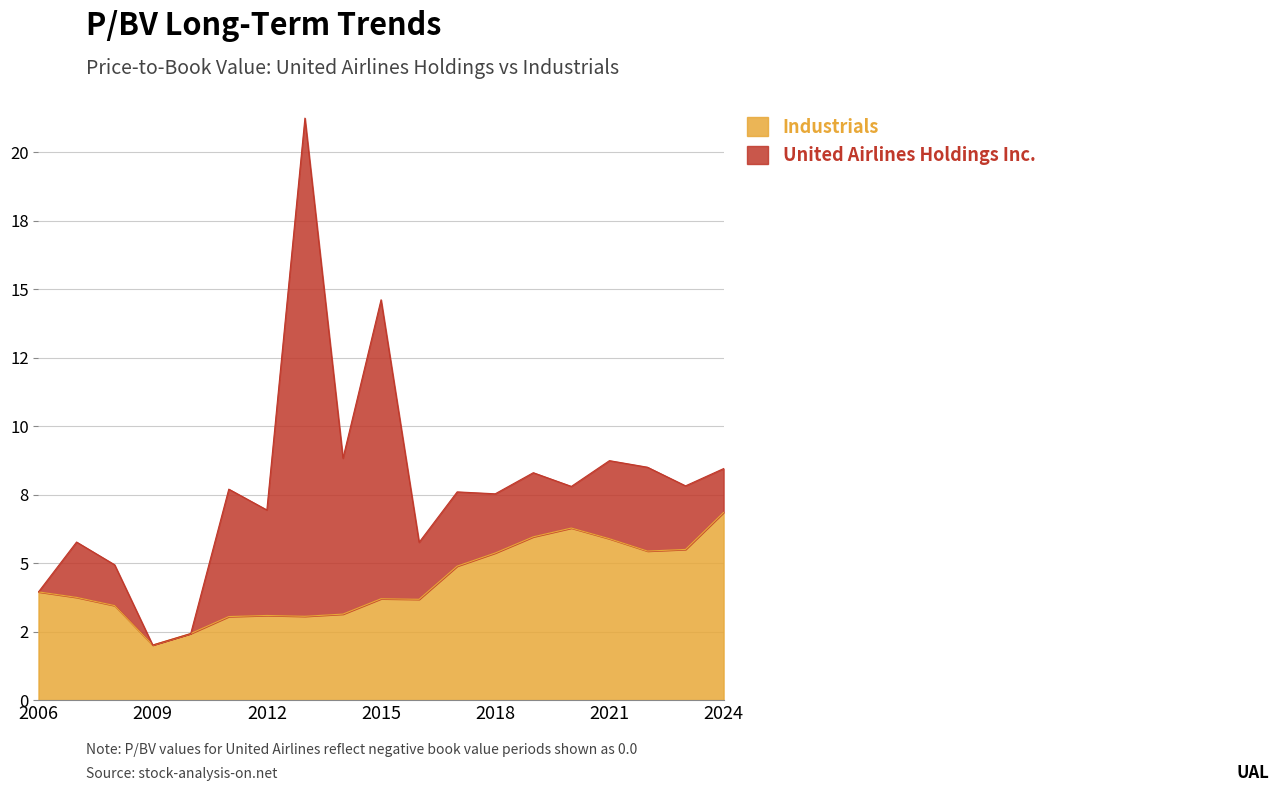

True or false: the data shows 9.7 at 2020.

False